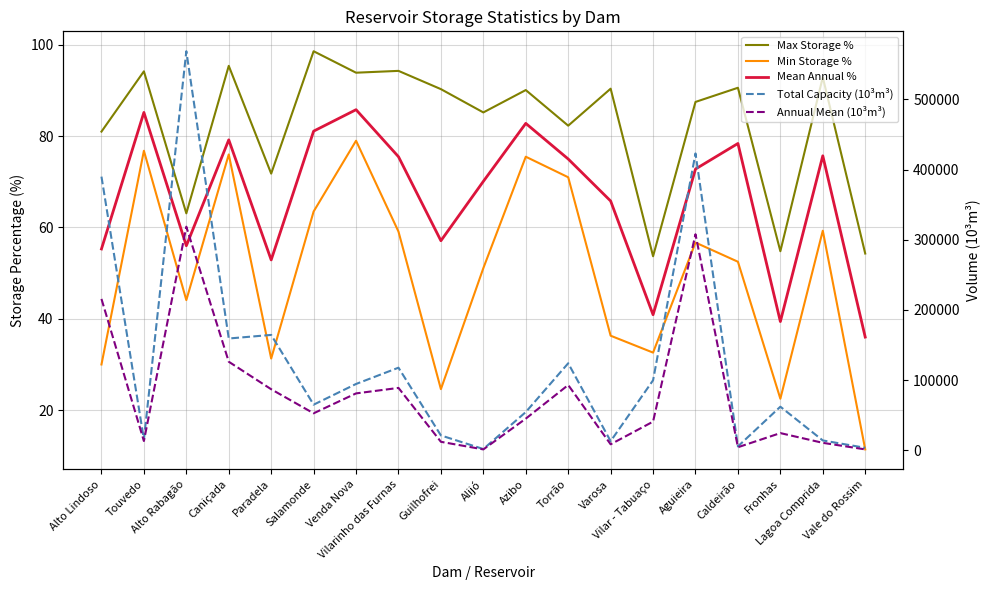

What is the difference between the Total Capacity (10³m³) values at Venda Nova and Vale do Rossim?

91000.0